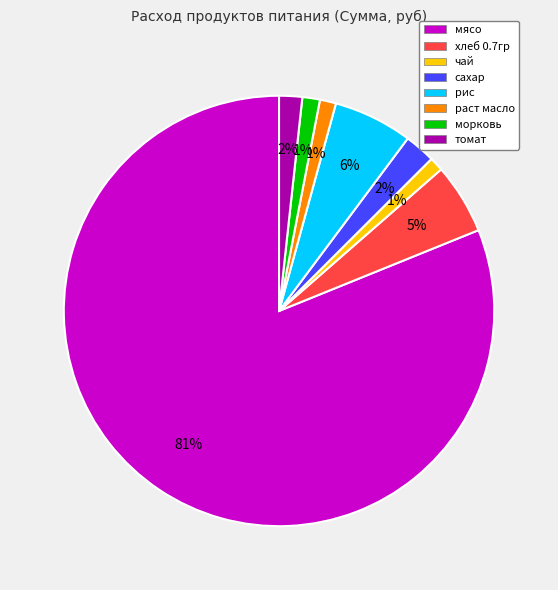

Combined, do томат and сахар account for over 50%?

No